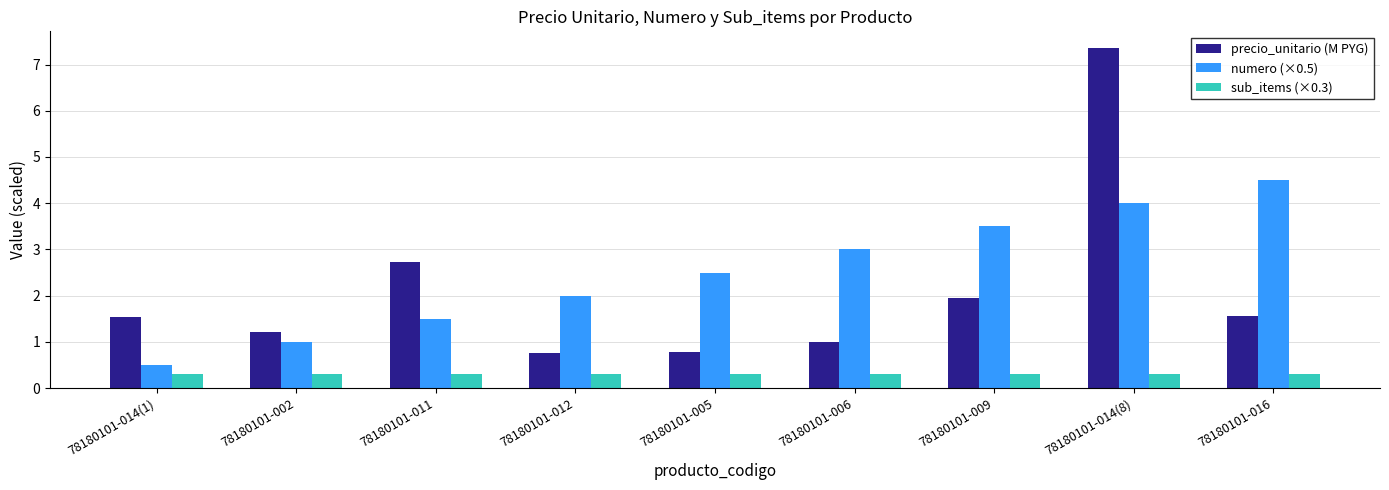

Which series has the largest range (max minus min)?

precio_unitario (M PYG)